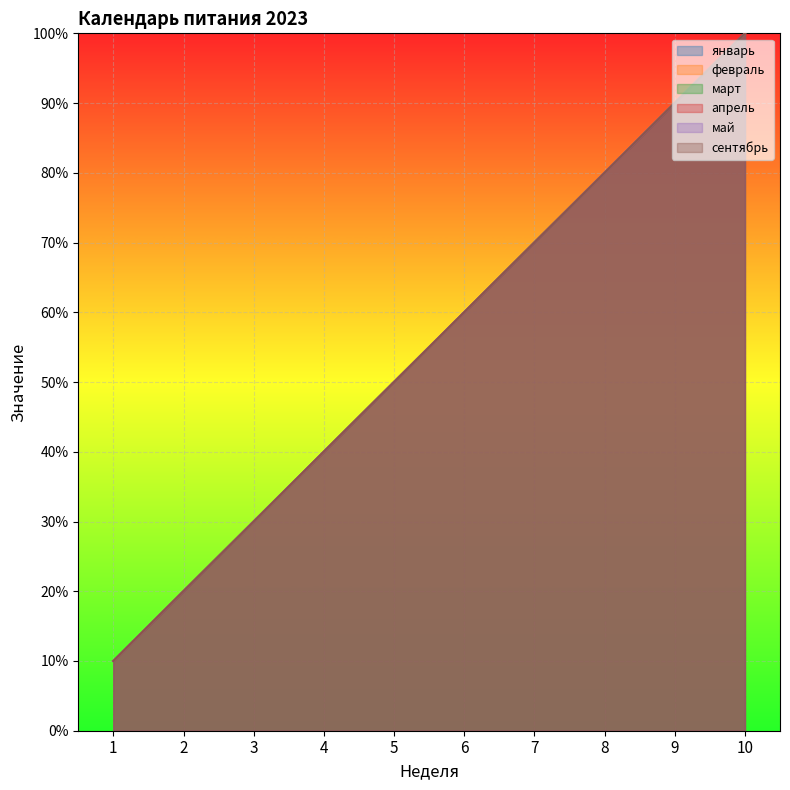

What is the greatest value displayed?

10